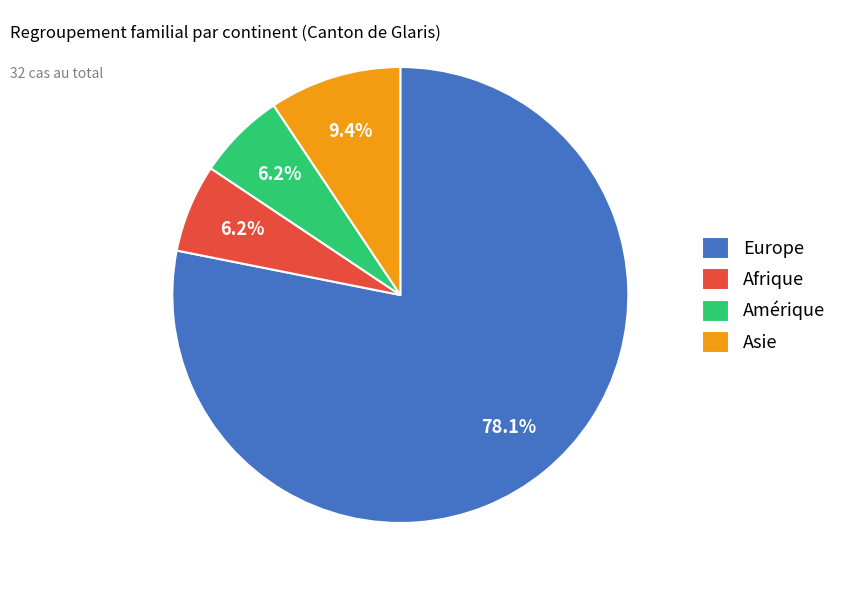

To the nearest percent, what is the average slice percentage?

25%